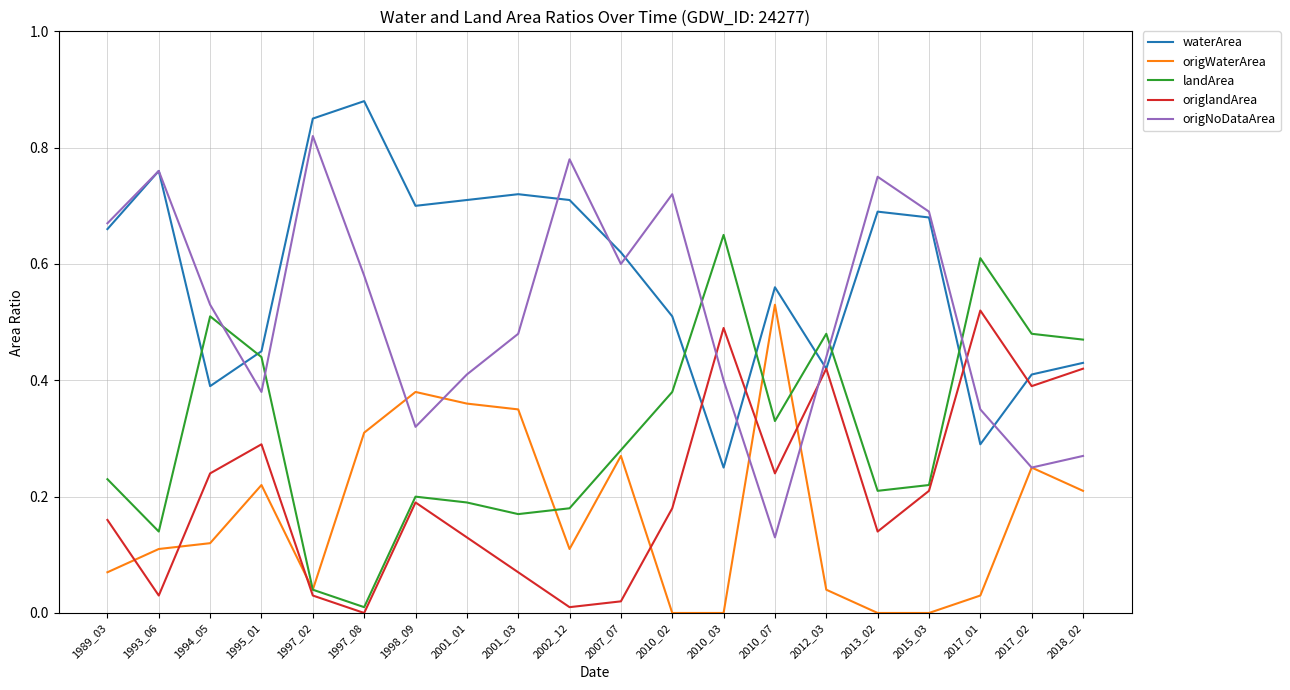

Rank the series at 2001_03 from highest to lowest value.

waterArea, origNoDataArea, origWaterArea, landArea, origlandArea